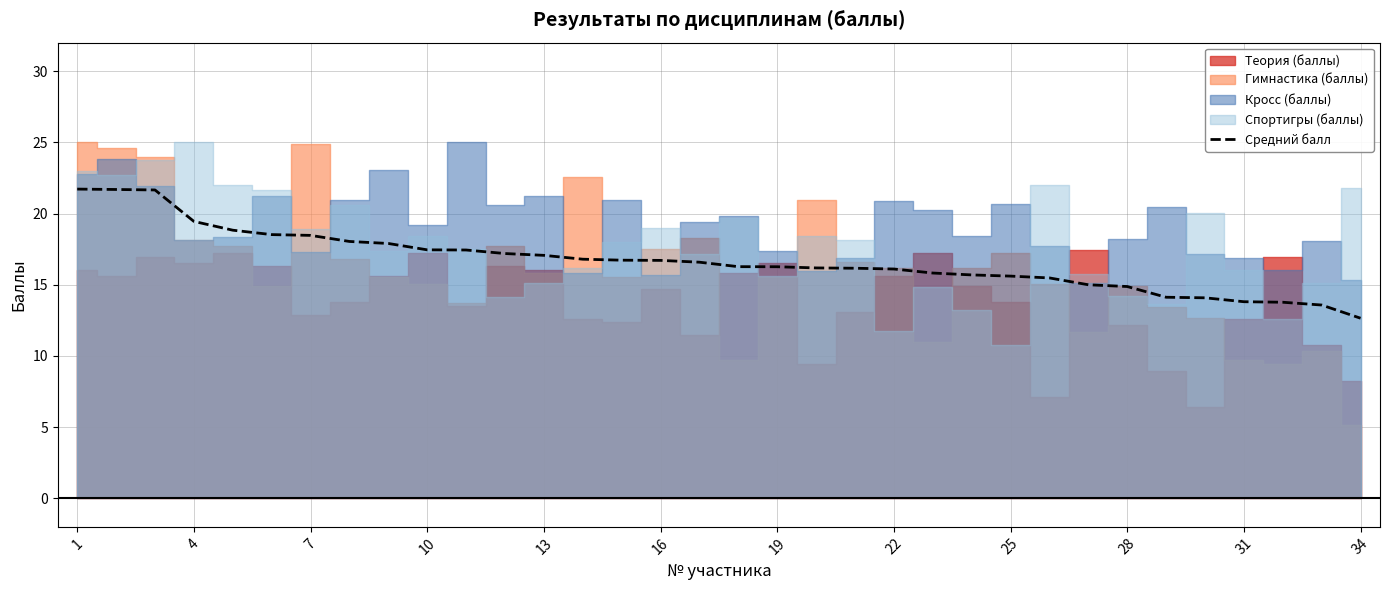

Is it true that Средний балл equals 17.5 at 10?

True